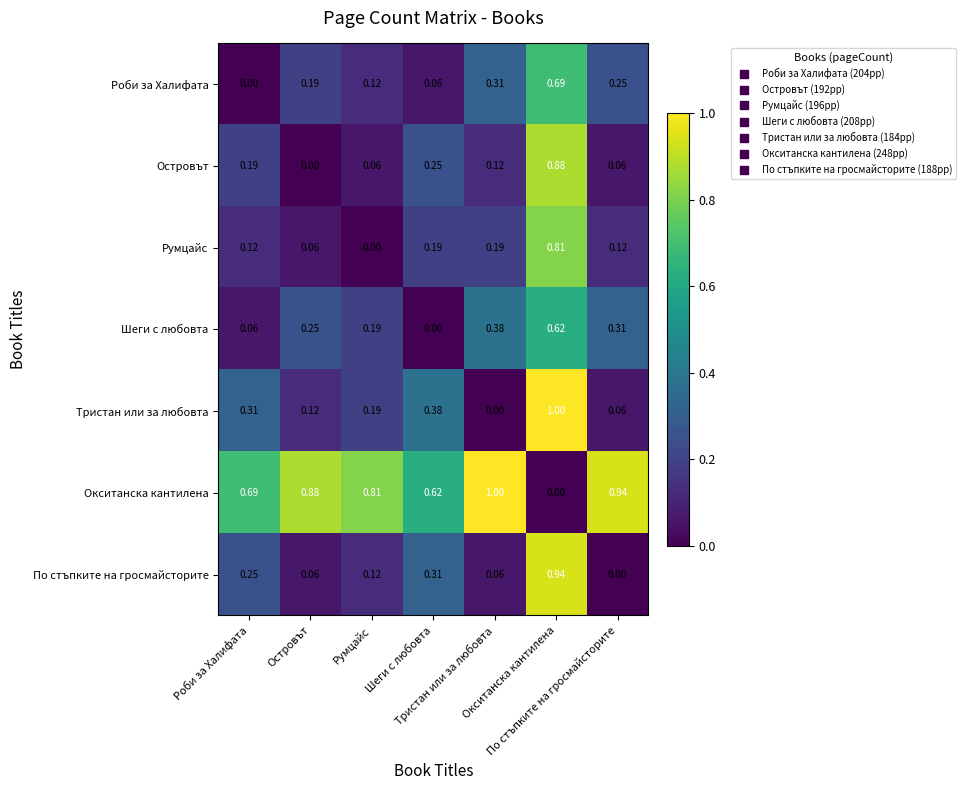

How many series are shown in this chart?

7